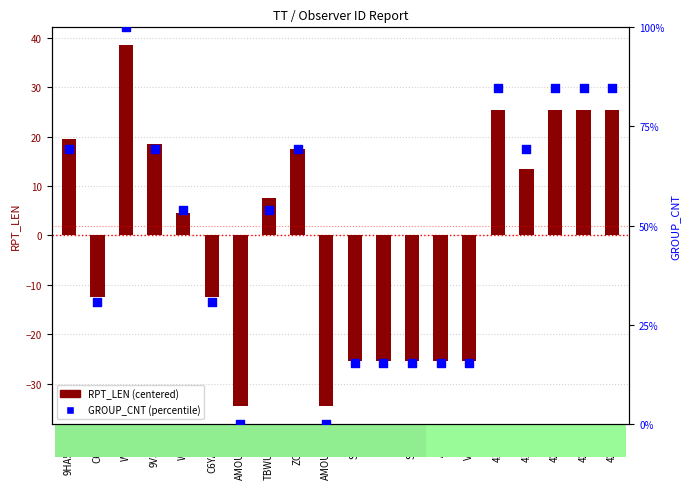

Which series has the largest total across all categories?

GROUP_CNT (percentile)